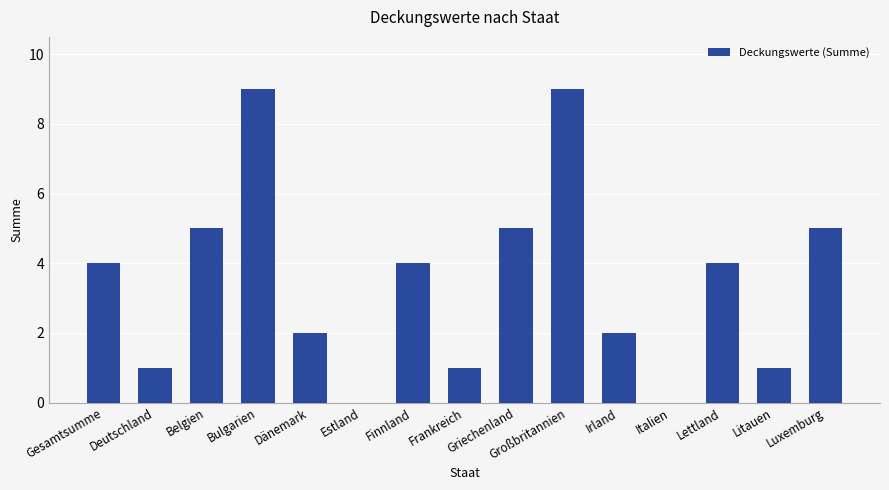

What is the sum of the values at Lettland and Frankreich?

5